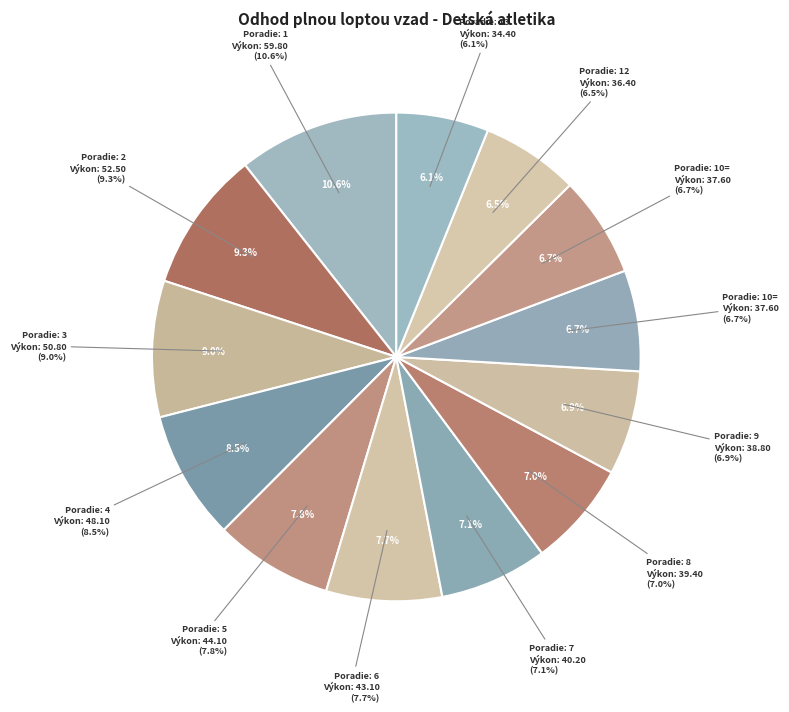

To the nearest percent, what percentage of the pie is 3?

9%